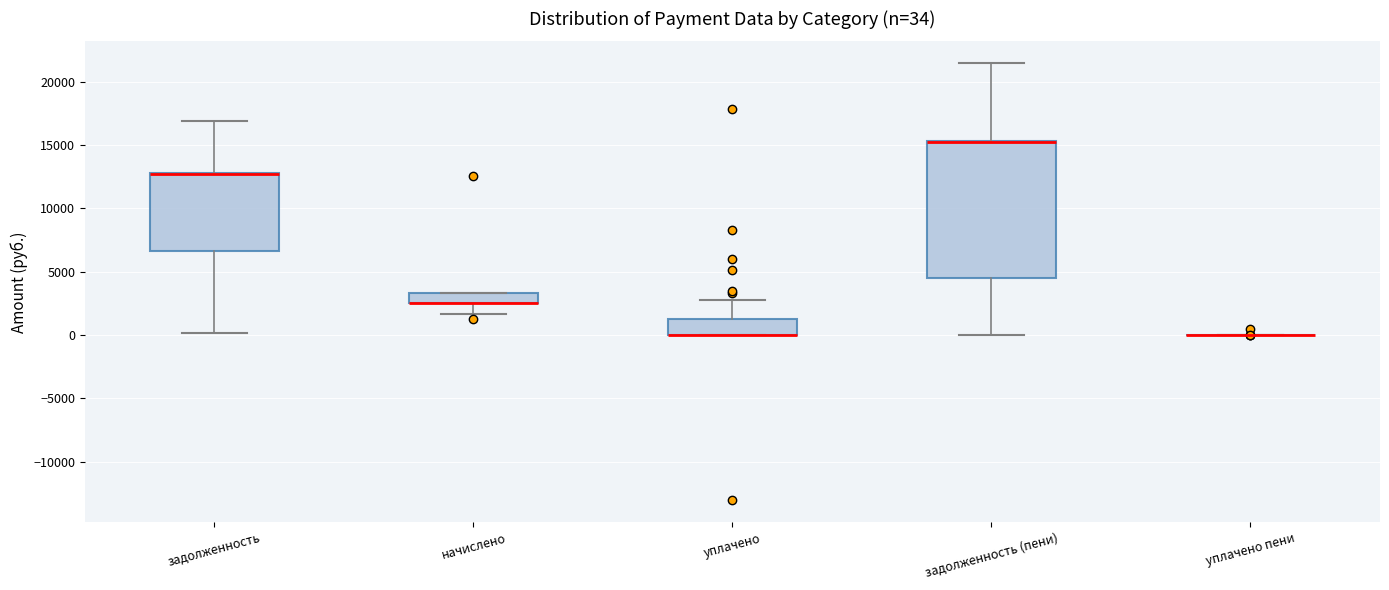

Which box is the tallest, from its lower edge to its upper edge?

задолженность (пени)